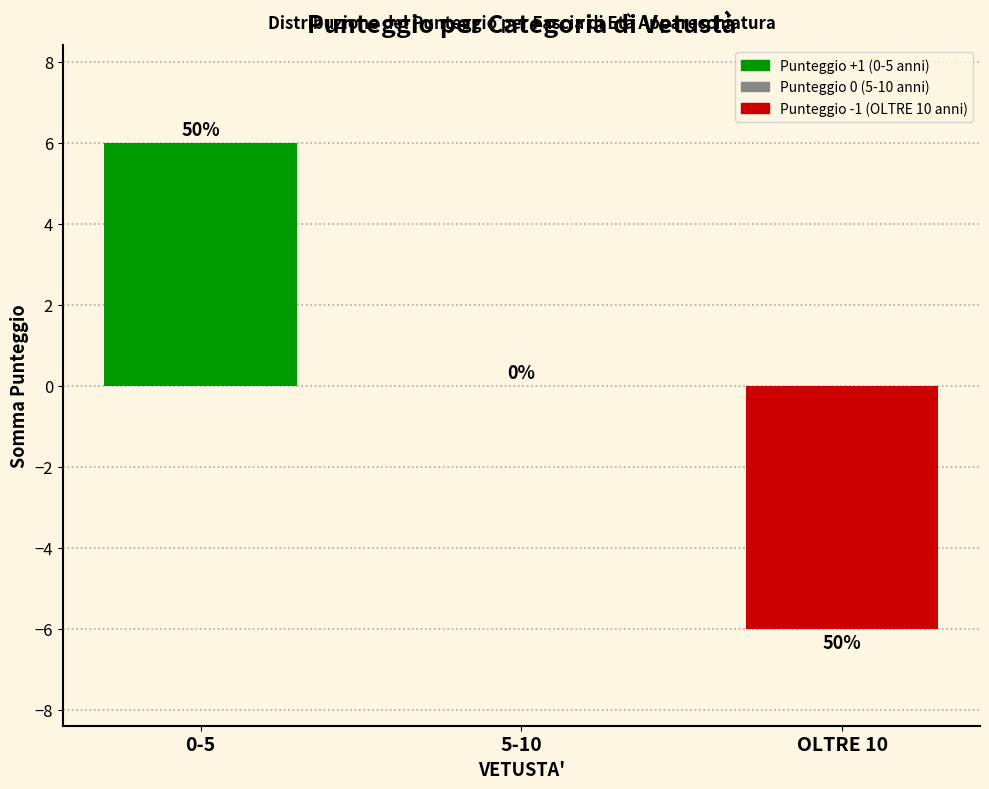

What value does the data have at 0-5?

6